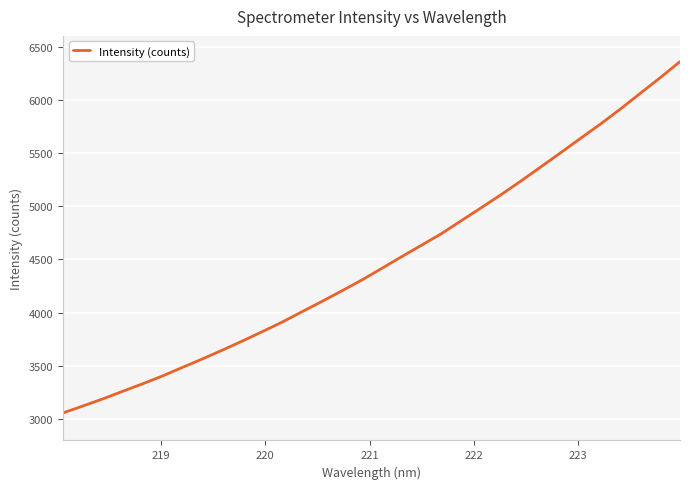

What is the minimum value shown in the chart?

3059.0